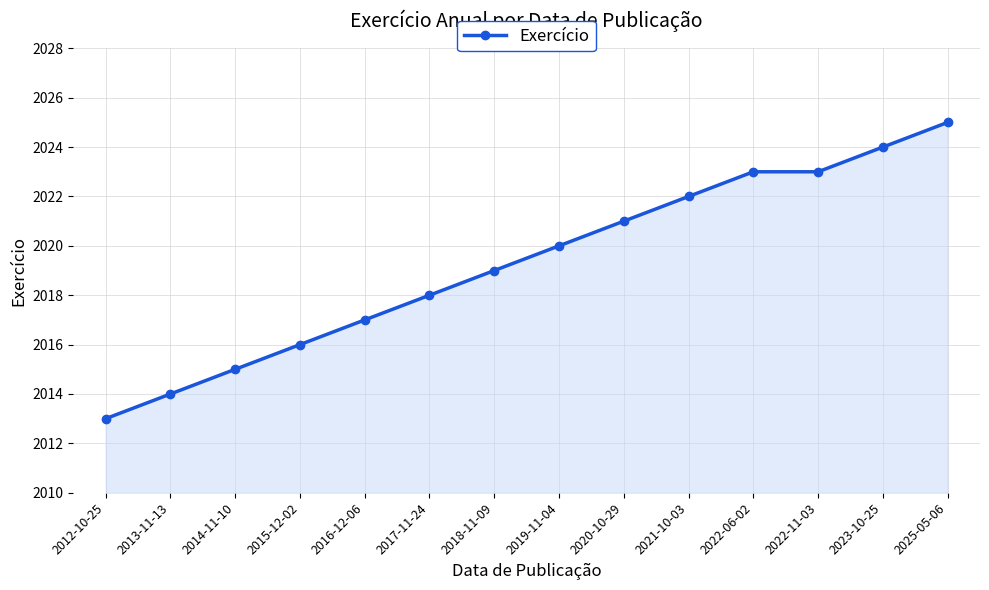

What is the sum of the values at 2013-11-13 and 2020-10-29?

4035